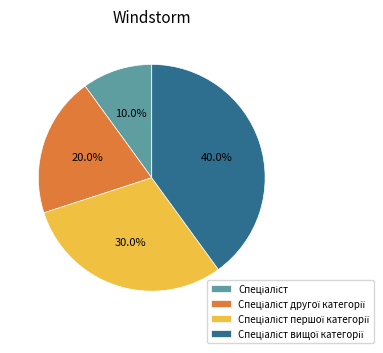

Is there any slice that represents more than half of the pie?

No